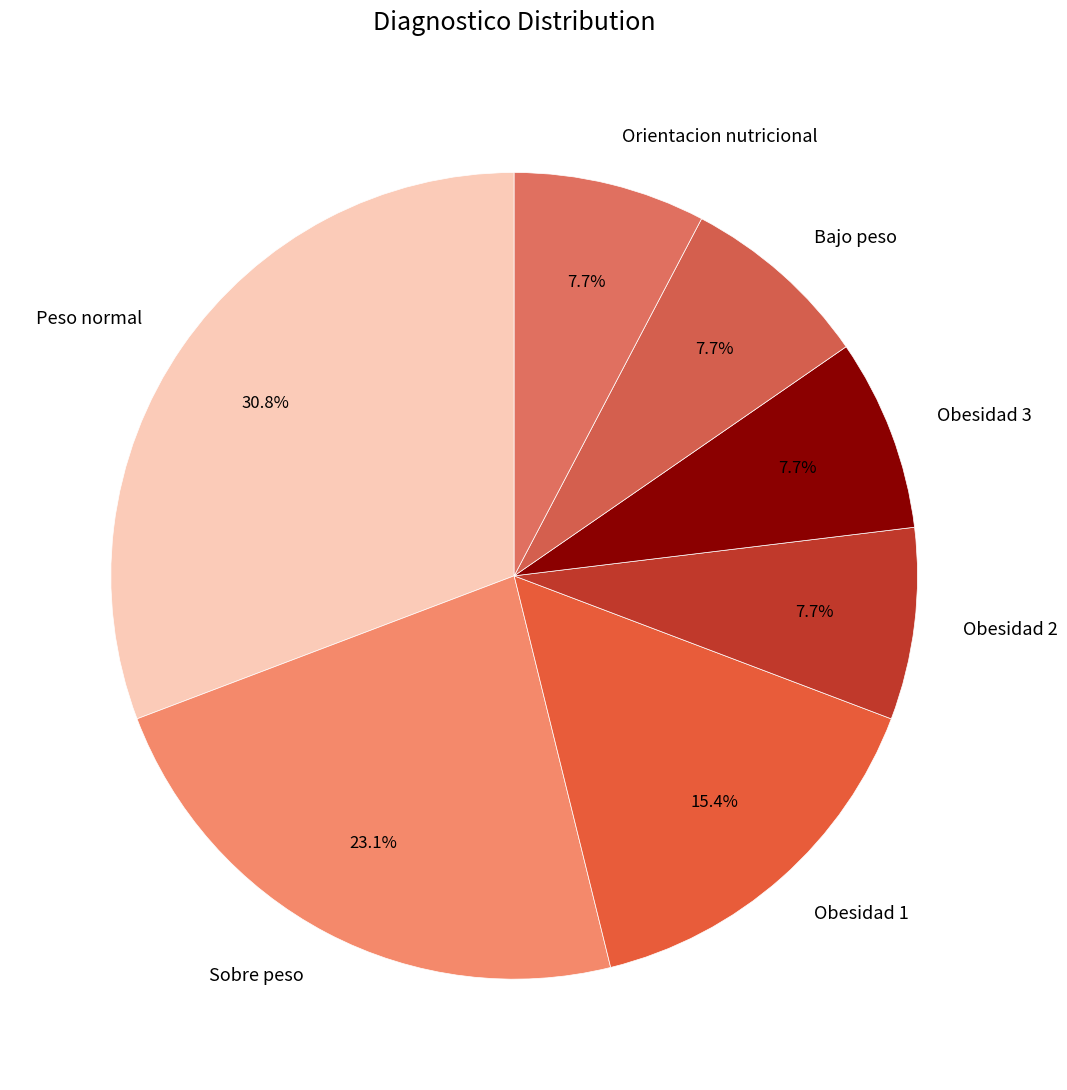

What is the total percentage of Orientacion nutricional and Obesidad 2?

15.4%